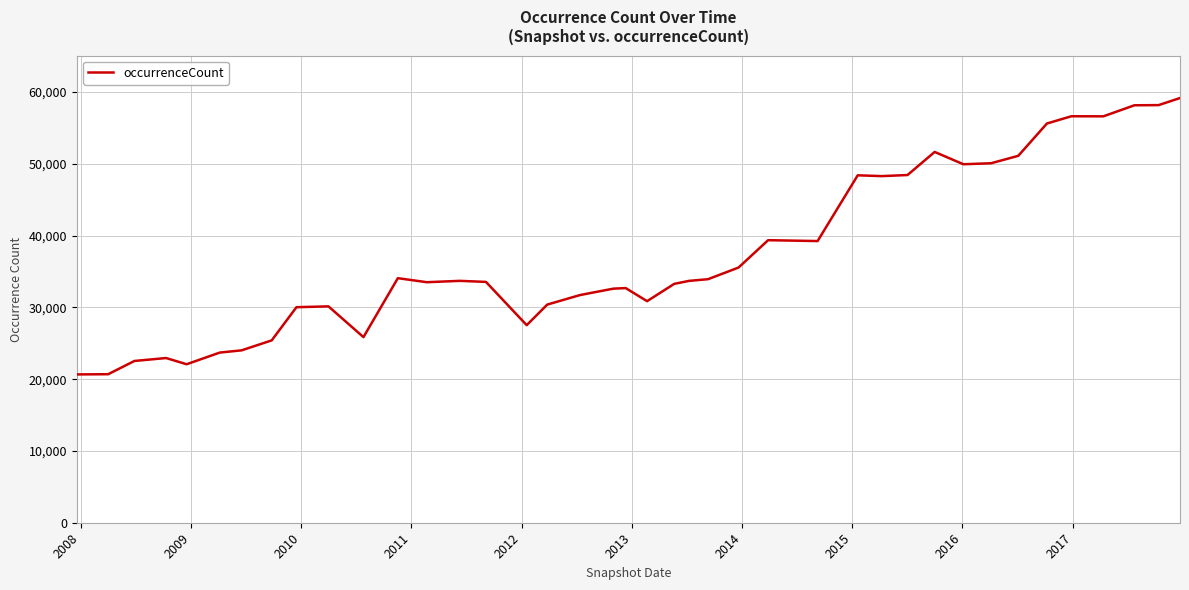

What is the difference between the maximum and minimum values?

38509